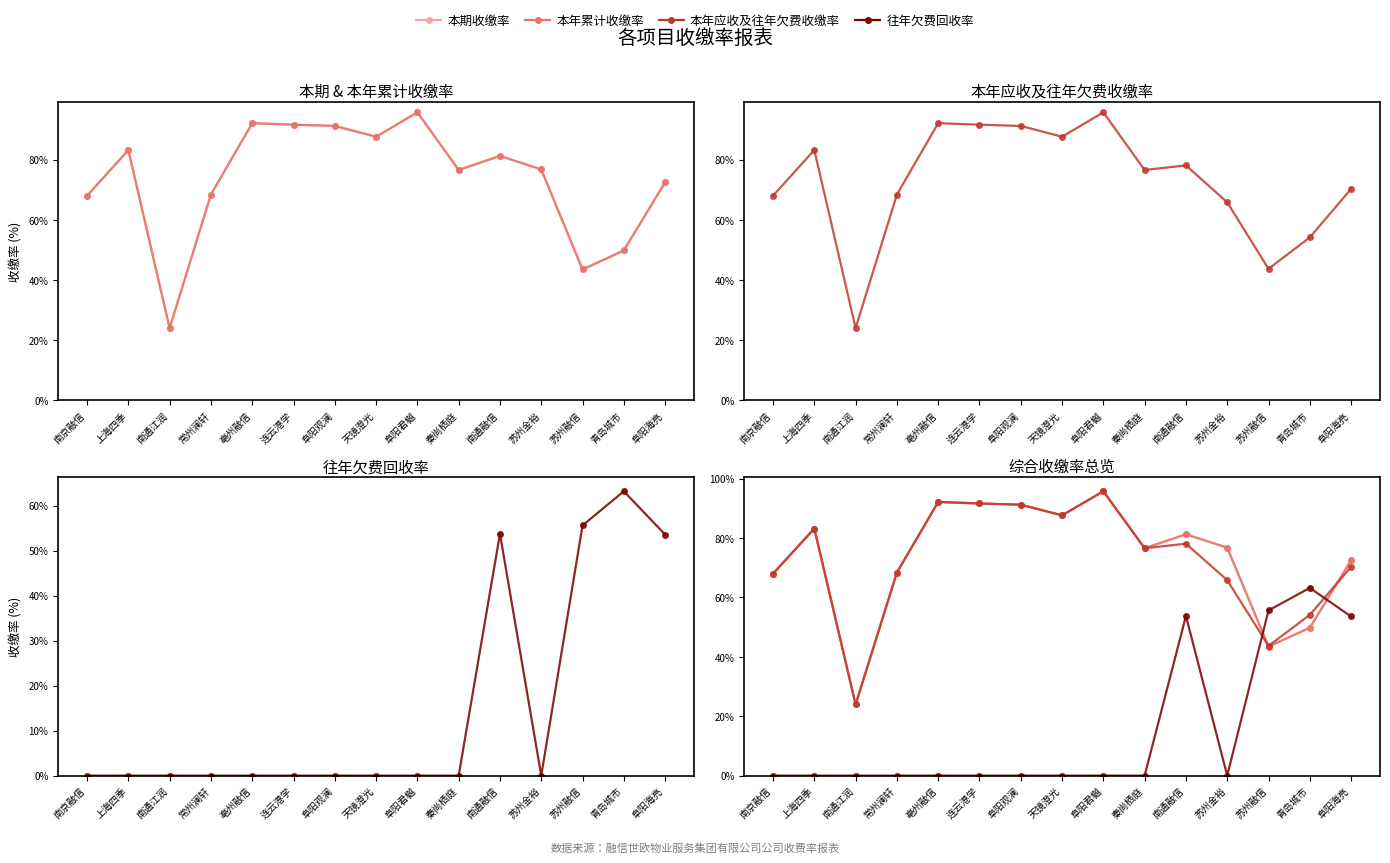

True or false: 本期收缴率 and 往年欠费回收率 intersect in this chart.

True